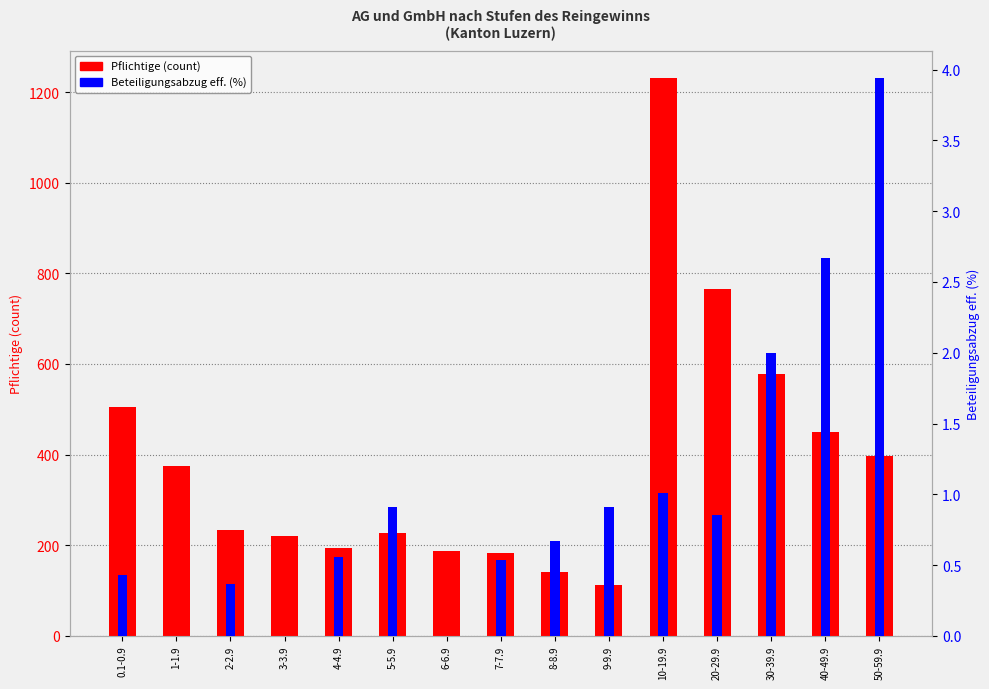

What is the difference between the maximum and minimum values in the Beteiligungsabzug eff. (%) series?

3.9